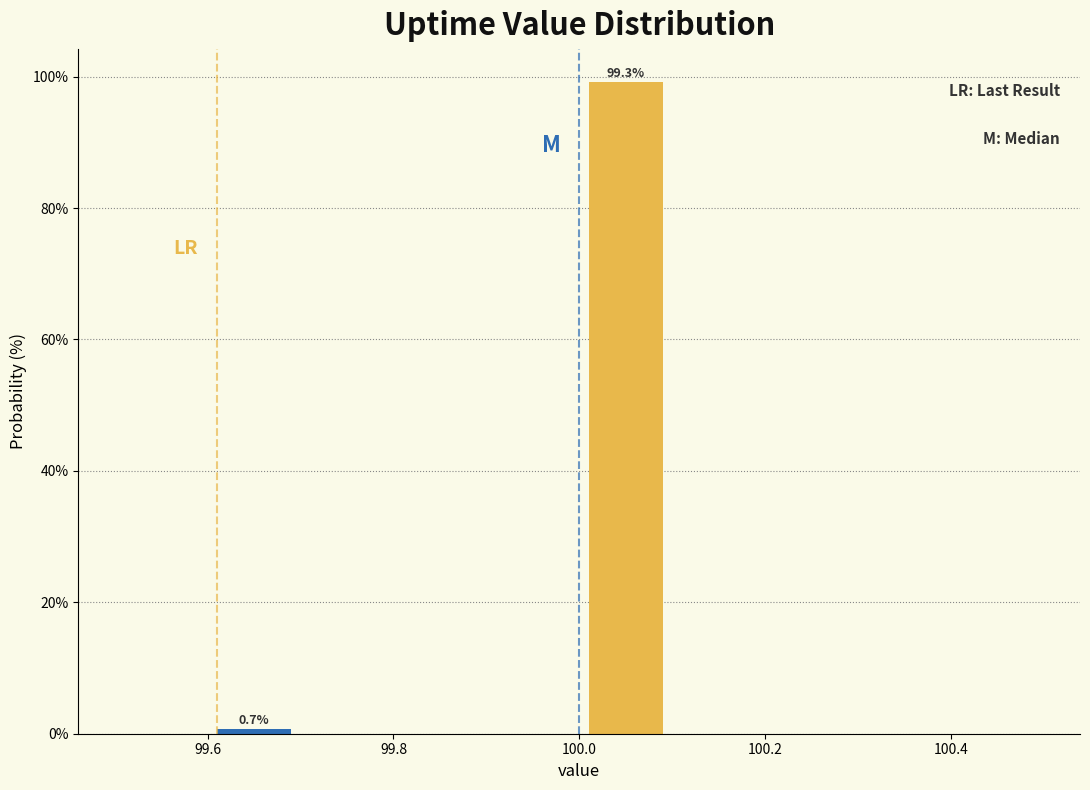

Which range on the x-axis has the tallest bar?

100.0 to 100.1